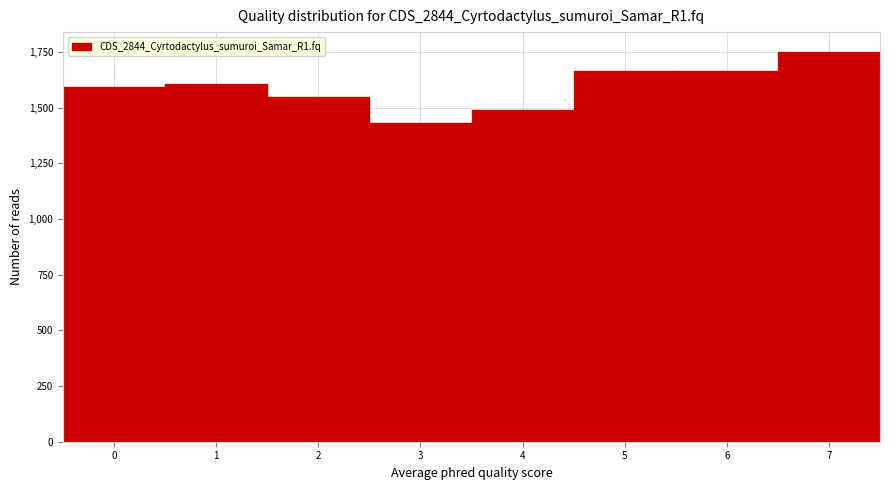

Is it true that the value at 1 is 1607?

True